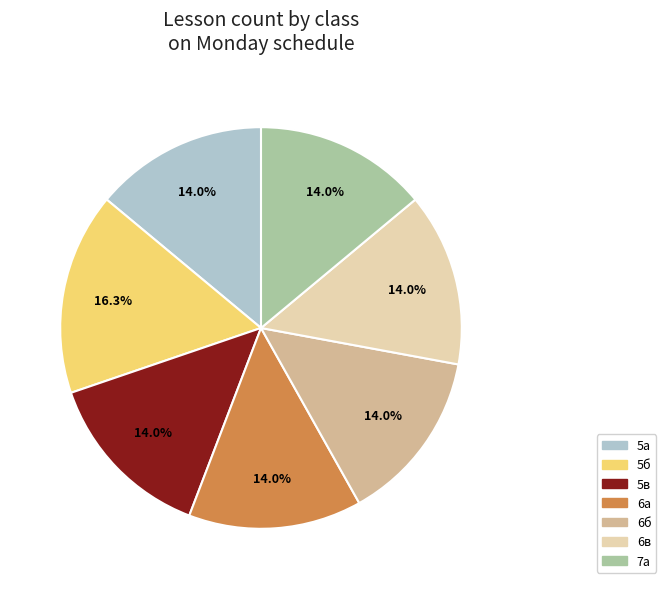

What is the largest slice in the pie chart?

5б